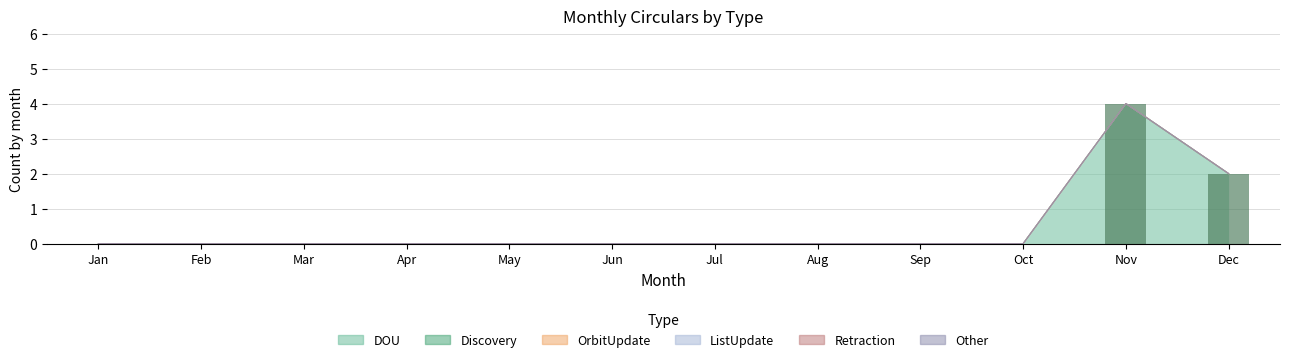

Reading left to right, list all the values displayed in this chart.

DOU: 0	0	0	0	0	0	0	0	0	0	4	2
Discovery: 0	0	0	0	0	0	0	0	0	0	0	0
OrbitUpdate: 0	0	0	0	0	0	0	0	0	0	0	0
ListUpdate: 0	0	0	0	0	0	0	0	0	0	0	0
Retraction: 0	0	0	0	0	0	0	0	0	0	0	0
Other: 0	0	0	0	0	0	0	0	0	0	0	0